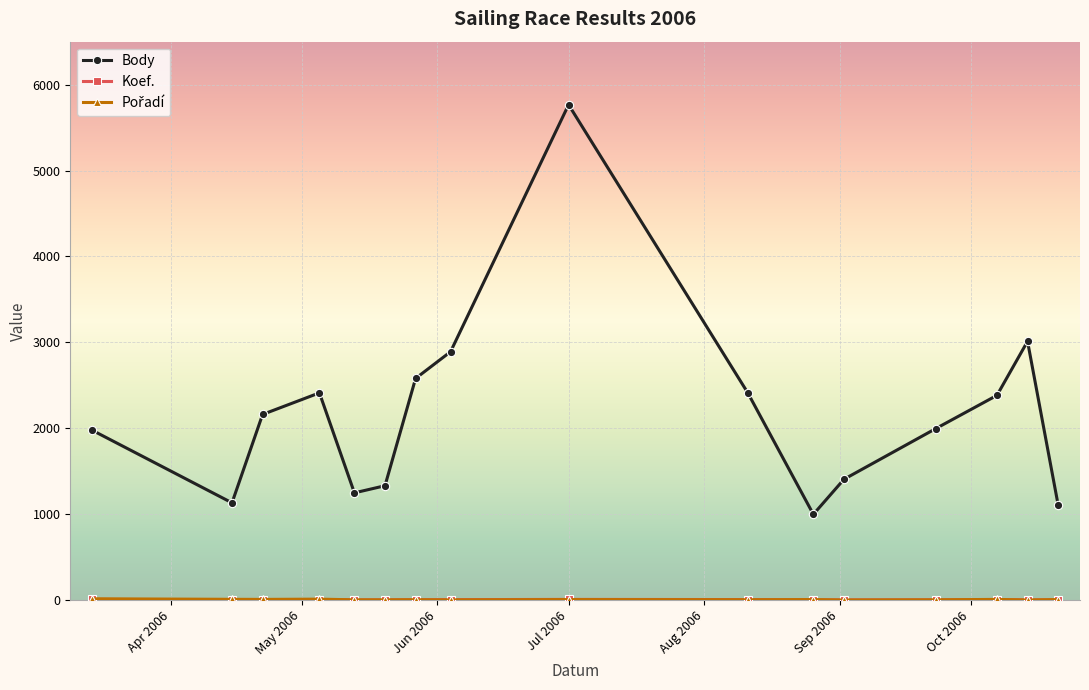

Which series has the largest total across all categories?

Body